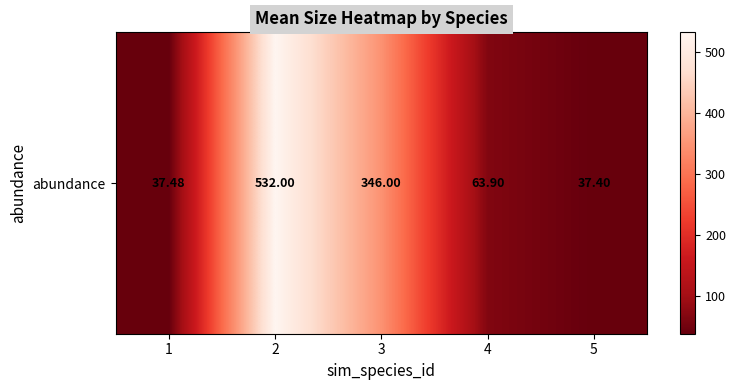

Reading right to left, extract all data points from this chart.

37.4	63.9	346.0	532.0	37.5